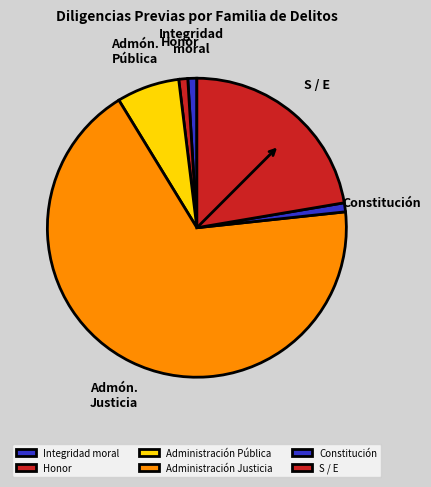

Approximately how many times larger is the value at Integridad moral compared to Honor?

1.0